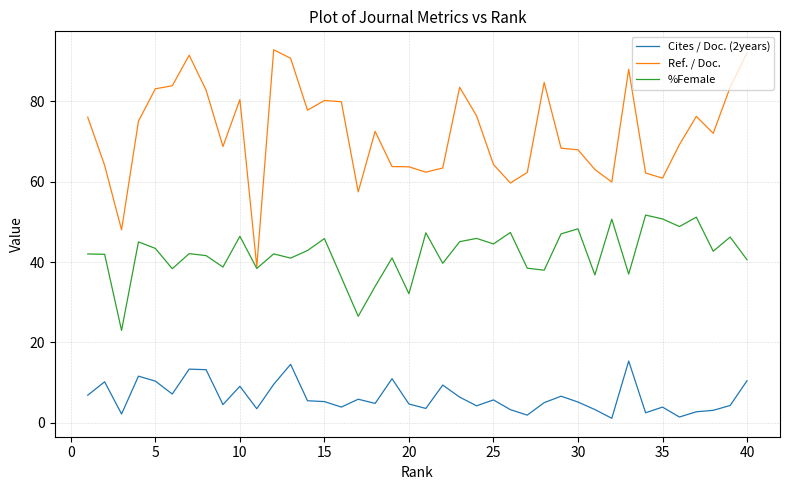

Which series has the largest total across all categories?

Ref. / Doc.